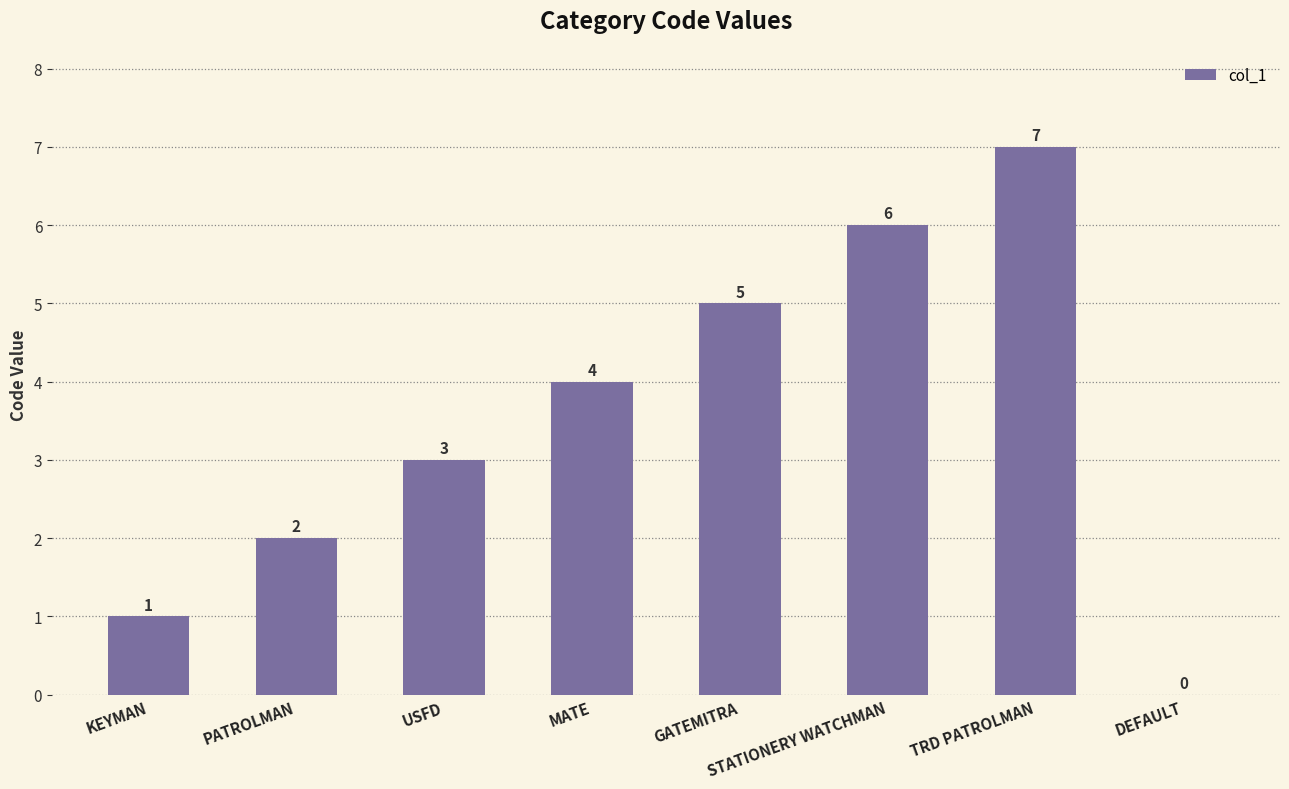

Reading left to right, list all the values displayed in this chart.

KEYMAN=1	PATROLMAN=2	USFD=3	MATE=4	GATEMITRA=5	STATIONERY WATCHMAN=6	TRD PATROLMAN=7	DEFAULT=0